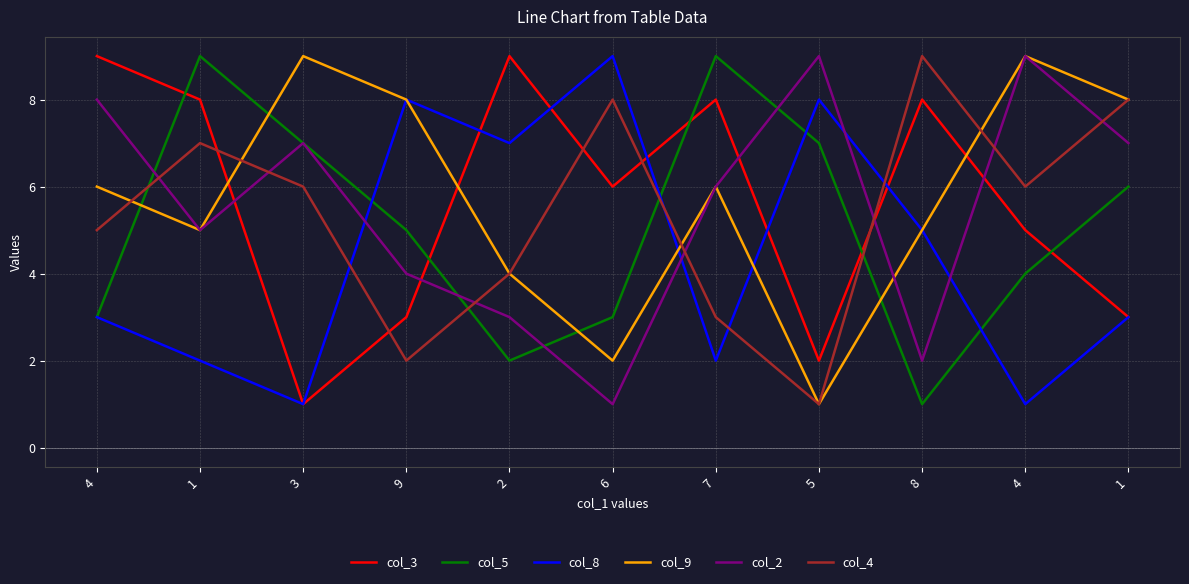

In col_2, how many points are higher than both neighbors (excluding endpoints)?

3